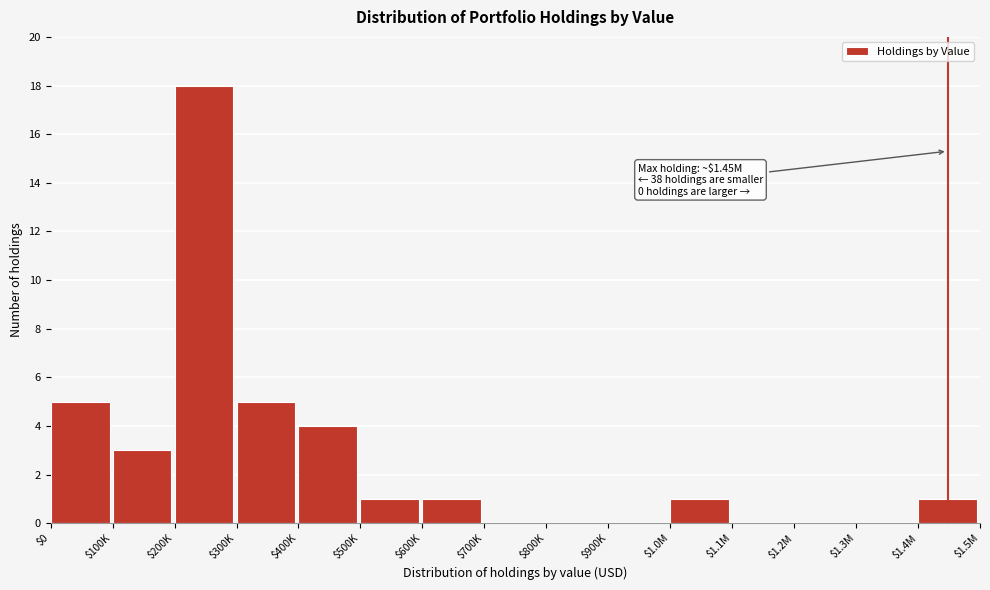

The value at $900K is -8. True or false?

False